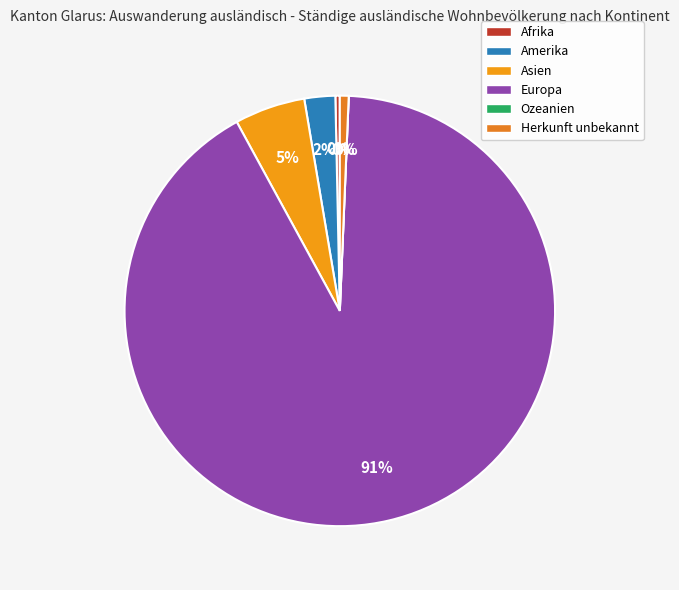

The Afrika slice represents 0% of the pie. True or false?

True